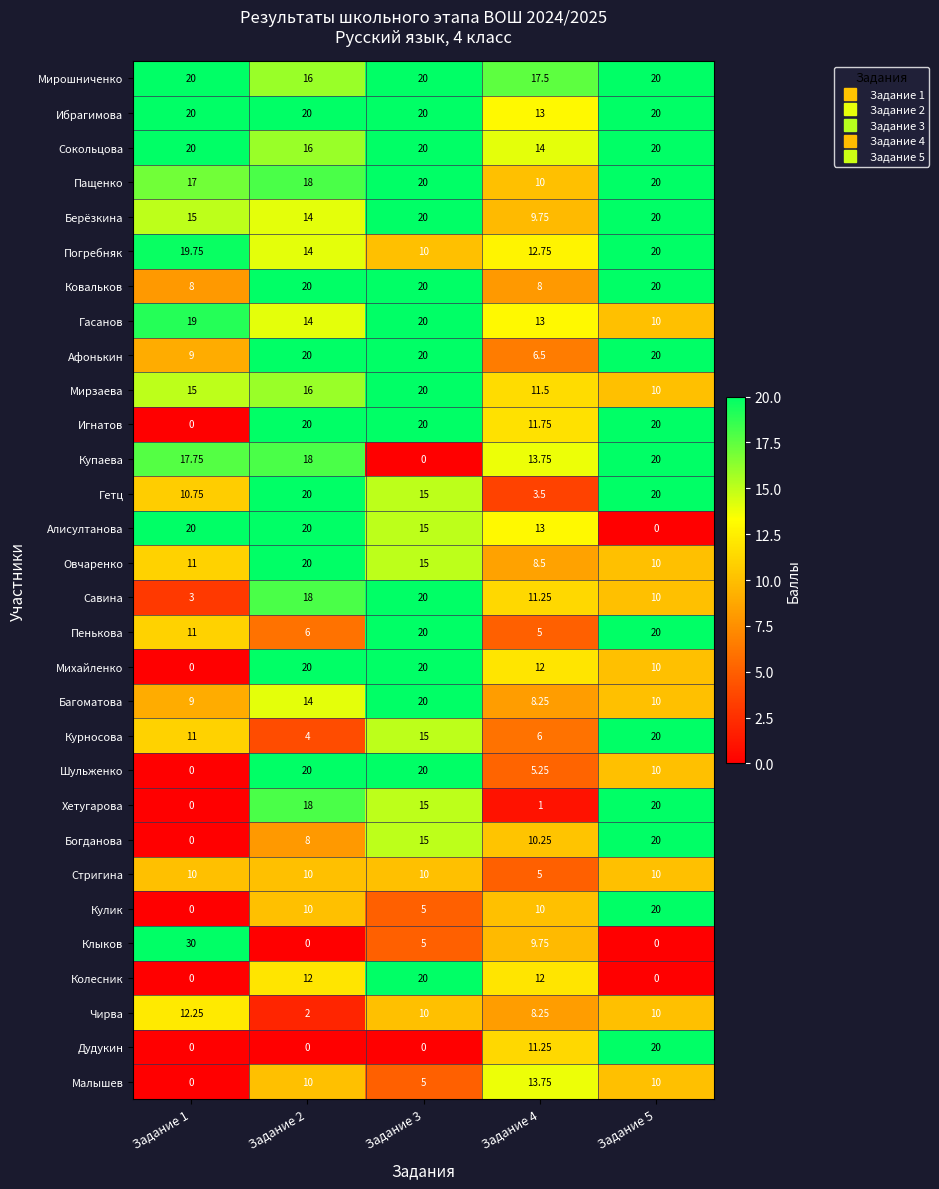

Between Задание 2 and Задание 4, which series saw the biggest shift?

Хетугарова